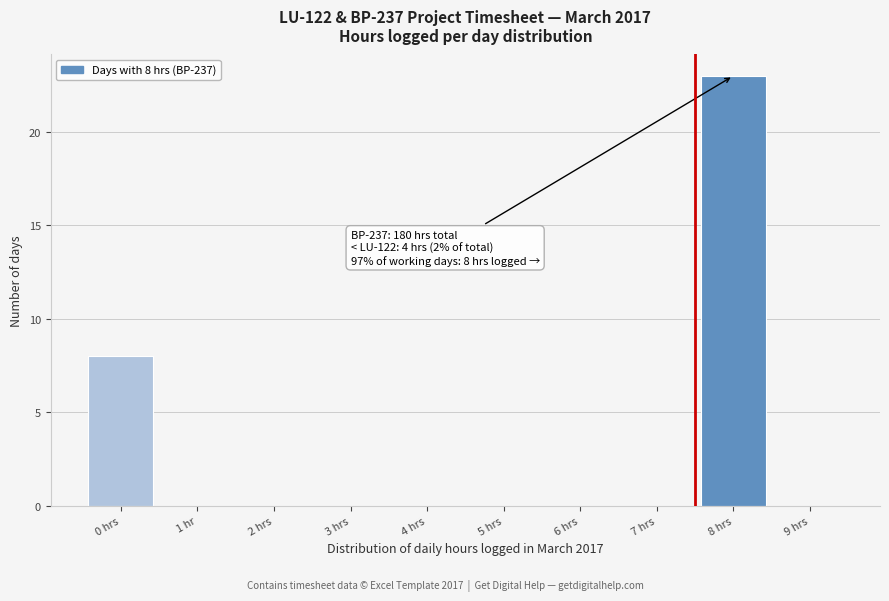

Reading left to right, what are all the values shown in this chart?

0 hrs=8	1 hr=0	2 hrs=0	3 hrs=0	4 hrs=0	5 hrs=0	6 hrs=0	7 hrs=0	8 hrs=23	9 hrs=0